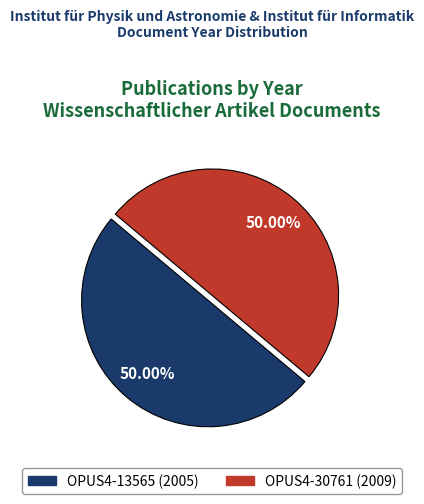

Is there a majority slice in this chart?

Yes